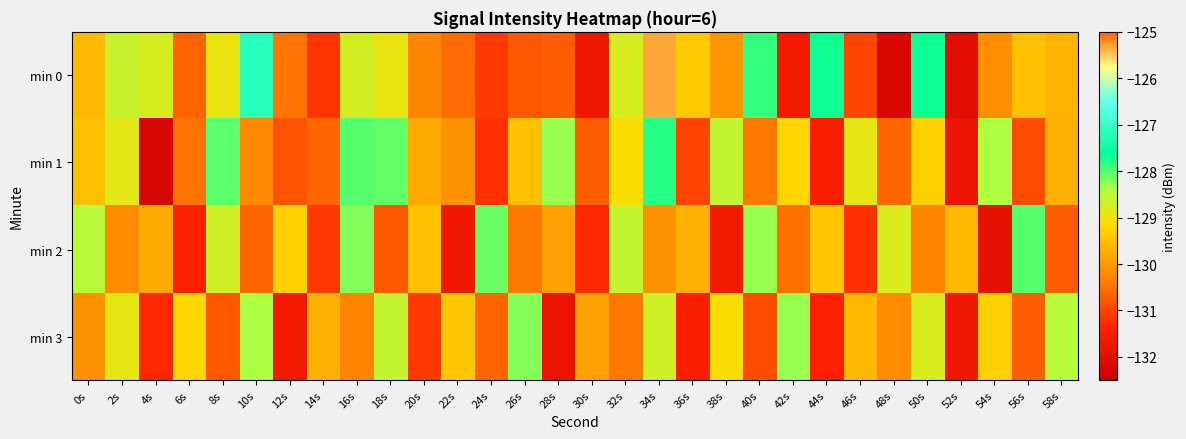

Which series changed the most between 8s and 48s?

min 0